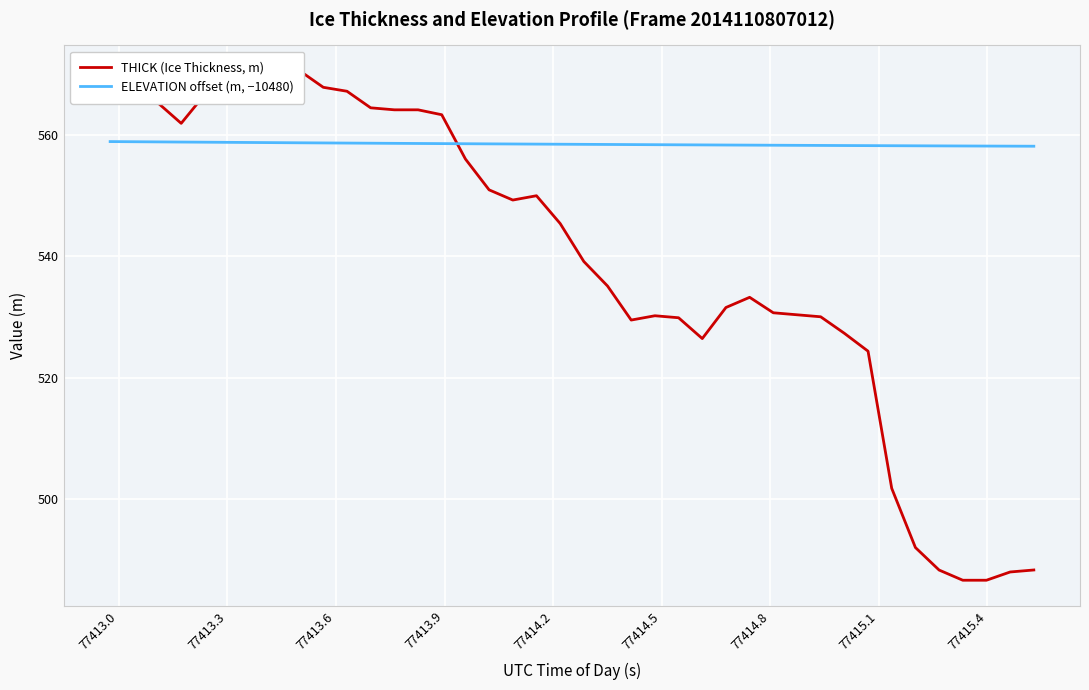

How many times do ELEVATION offset (m, −10480) and THICK (Ice Thickness, m) cross each other?

1